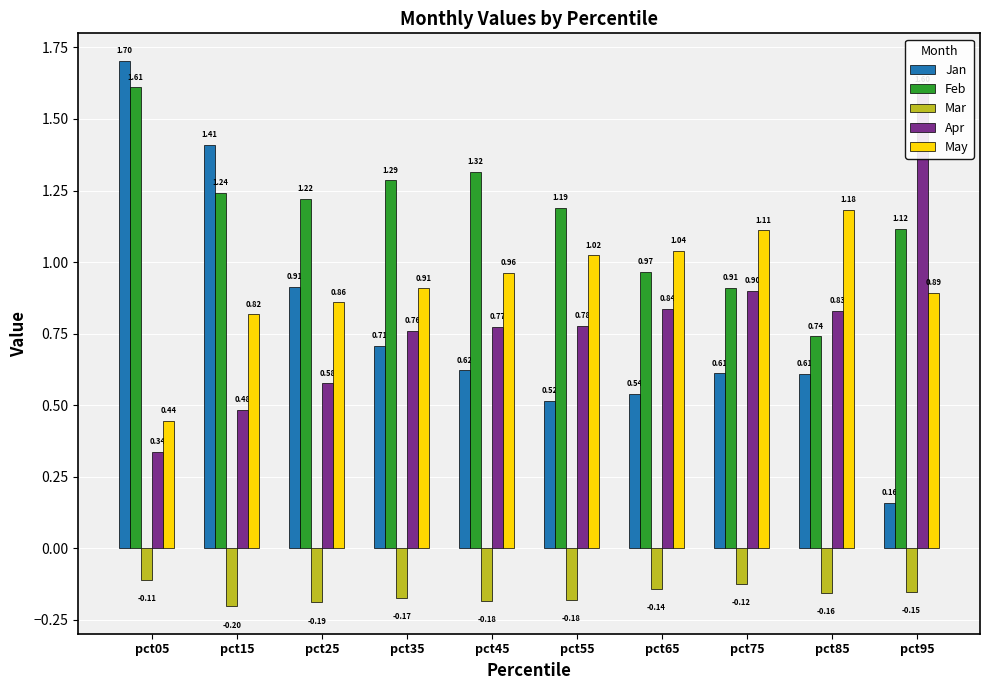

Which series changed the most between pct15 and pct65?

Jan